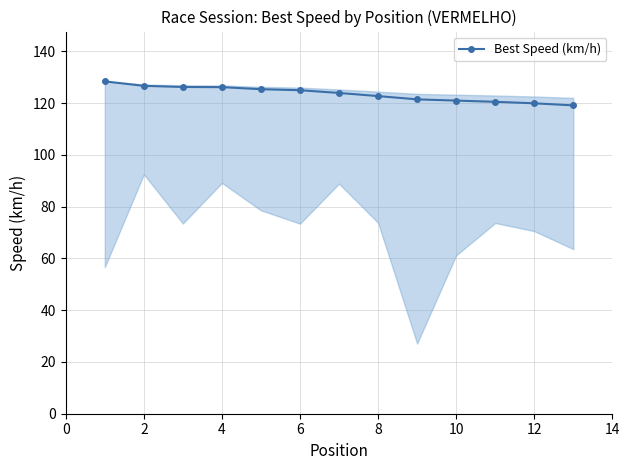

What is the value of the 3rd point from the left?

126.2